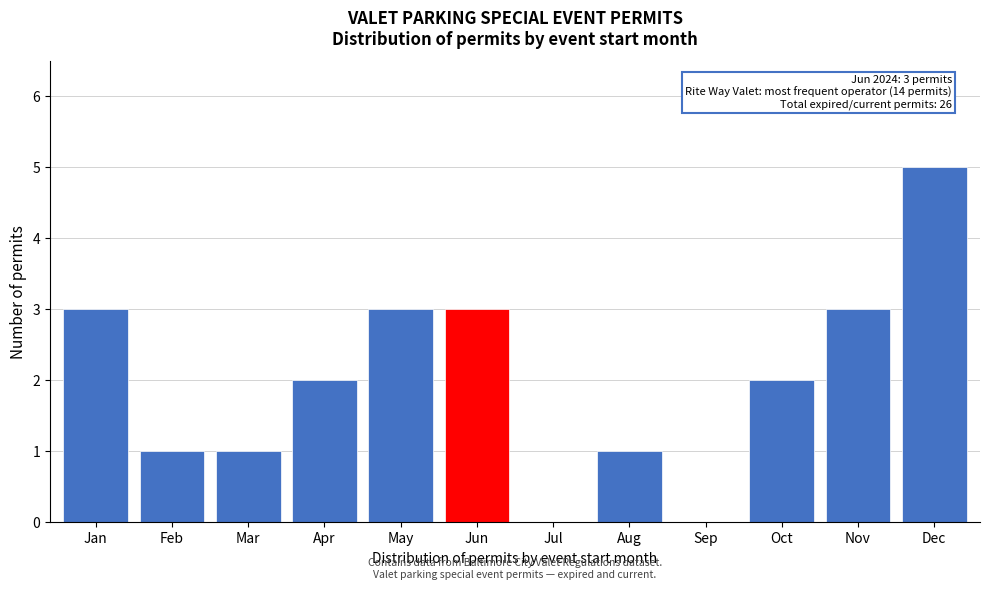

Reading right to left, transcribe all the data shown in this chart.

Dec=5	Nov=3	Oct=2	Sep=0	Aug=1	Jul=0	Jun=3	May=3	Apr=2	Mar=1	Feb=1	Jan=3